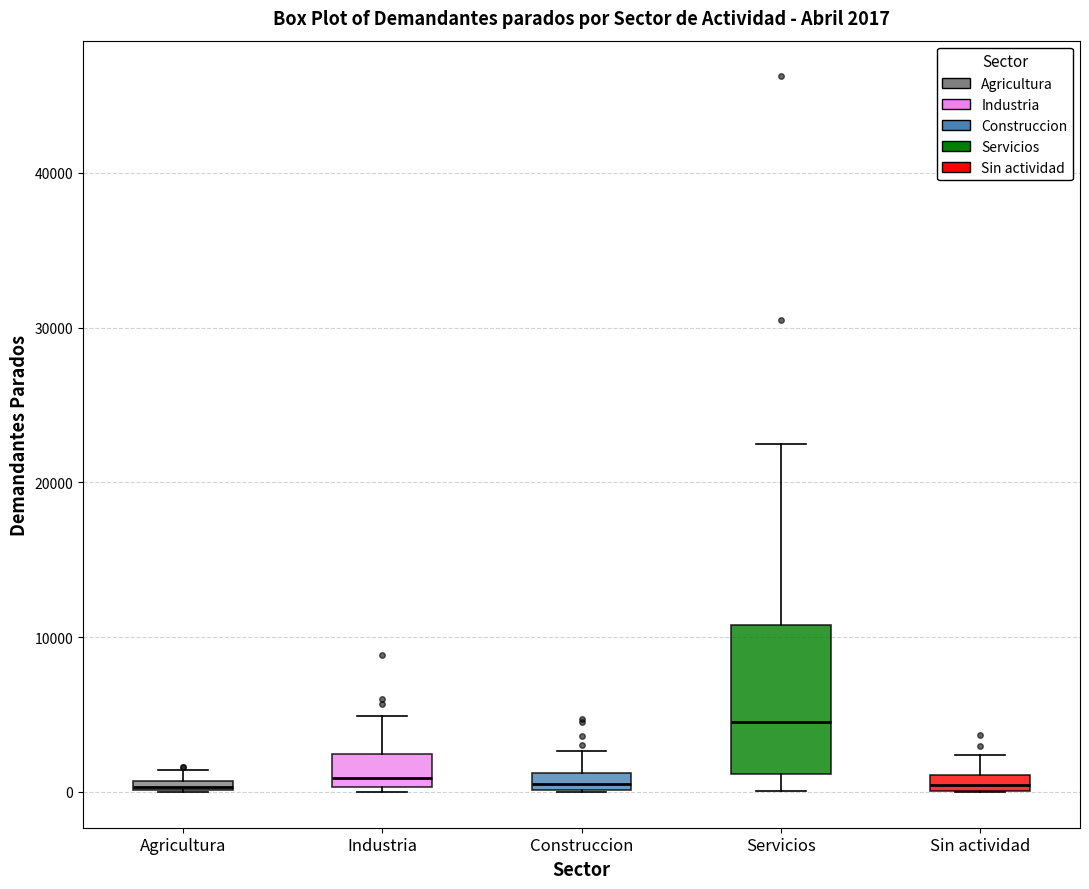

Comparing the boxes themselves (not the whiskers), which one is the tallest?

Servicios